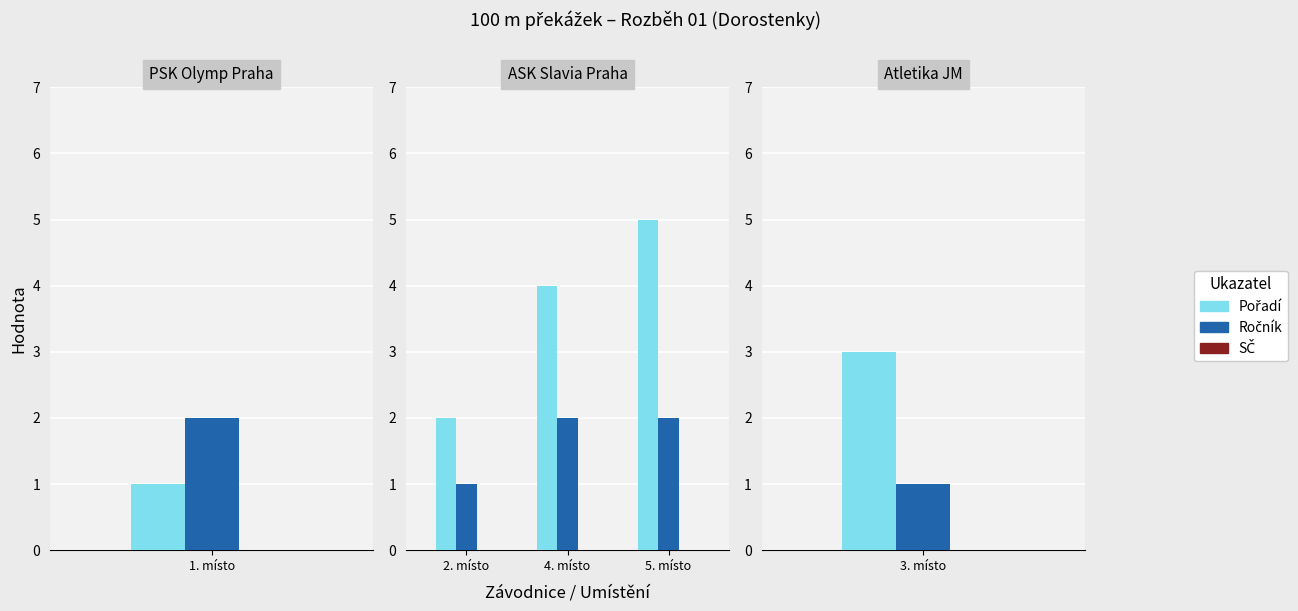

How many categories are shown in the chart?

3